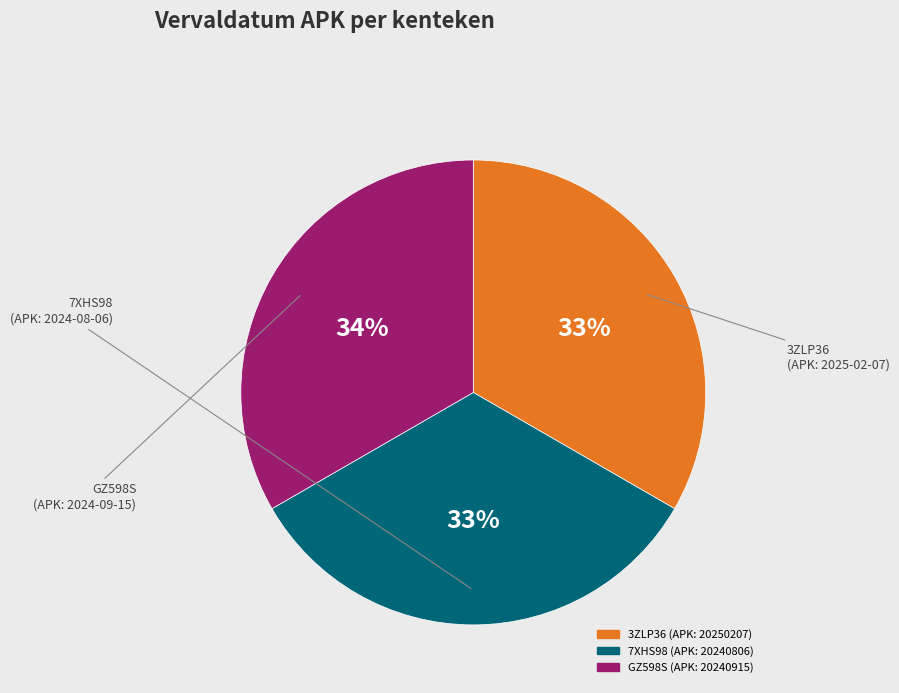

How much of the chart is everything except GZ598S?

66.7%